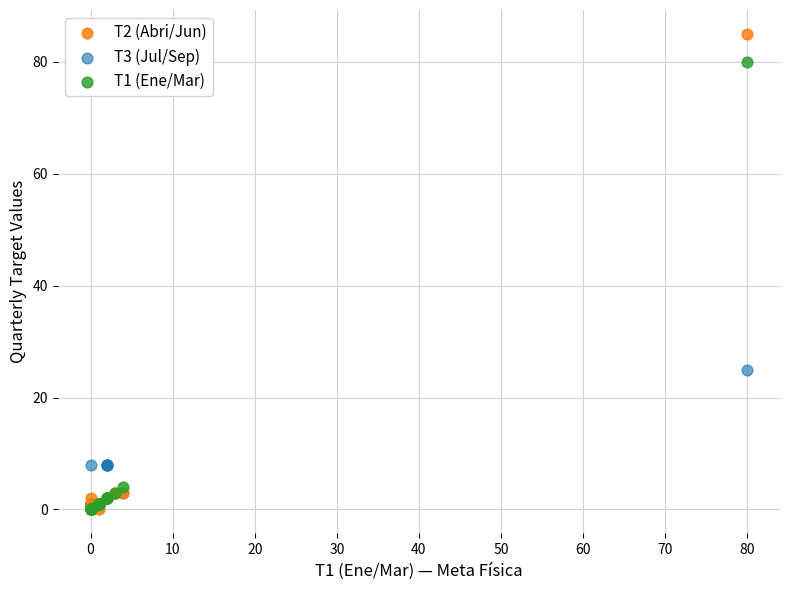

Across all series, what Y value is closest to 42?

25.0